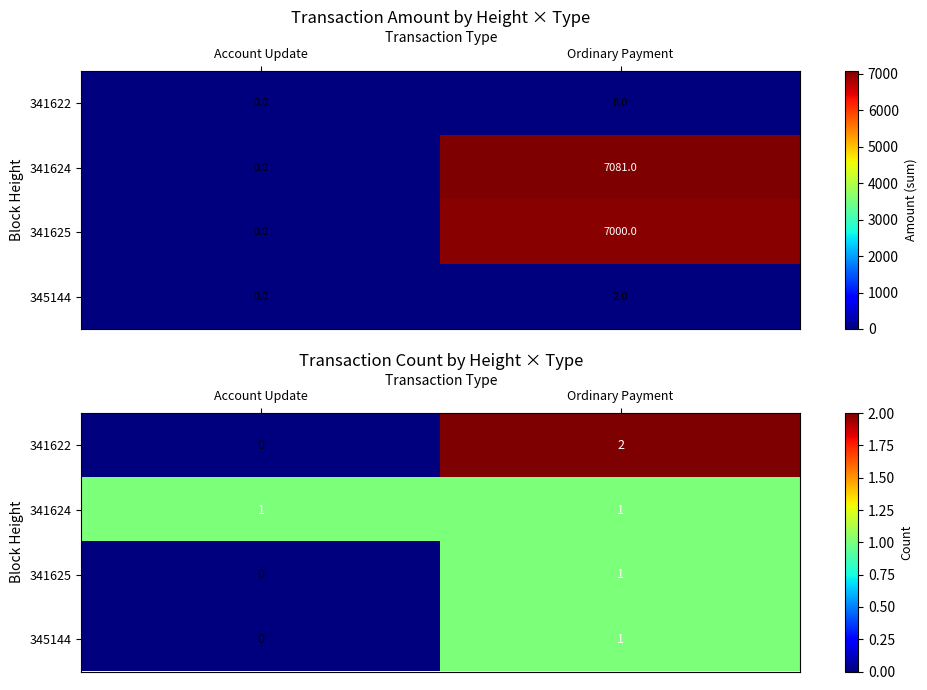

What is the difference between the maximum and minimum values in the 341622 series?

2